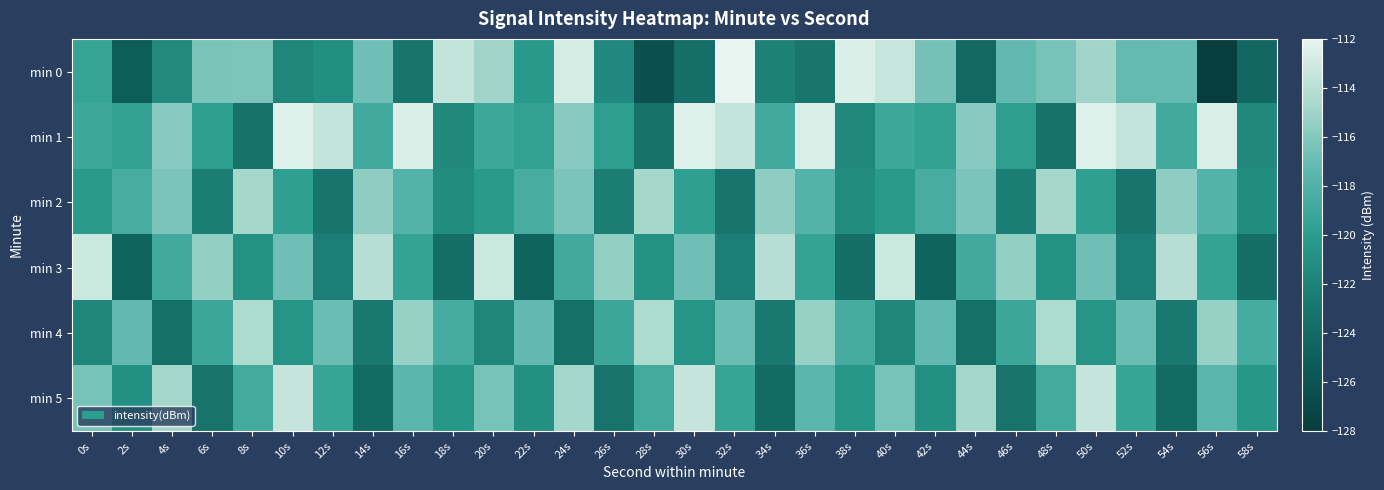

Reading left to right, list all the values displayed in this chart.

min 0: 0s=-119.4	2s=-125.2	4s=-121.5	6s=-116.4	8s=-116.2	10s=-121.7	12s=-121.0	14s=-116.7	16s=-123.0	18s=-113.5	20s=-115.0	22s=-120.3	24s=-112.8	26s=-121.5	28s=-126.3	30s=-123.7	32s=-112.0	34s=-122.1	36s=-122.9	38s=-112.6	40s=-113.4	42s=-116.5	44s=-124.1	46s=-117.2	48s=-116.4	50s=-114.9	52s=-117.1	54s=-117.1	56s=-127.9	58s=-124.3
min 1: 0s=-119.0	2s=-119.6	4s=-115.8	6s=-119.9	8s=-123.3	10s=-112.4	12s=-113.5	14s=-118.8	16s=-112.6	18s=-121.6	20s=-119.0	22s=-119.6	24s=-115.8	26s=-119.9	28s=-123.3	30s=-112.4	32s=-113.5	34s=-118.8	36s=-112.6	38s=-121.6	40s=-119.0	42s=-119.6	44s=-115.8	46s=-119.9	48s=-123.3	50s=-112.4	52s=-113.5	54s=-118.8	56s=-112.6	58s=-121.6
min 2: 0s=-120.1	2s=-118.5	4s=-116.3	6s=-122.4	8s=-114.7	10s=-119.8	12s=-123.1	14s=-115.6	16s=-117.9	18s=-121.3	20s=-120.1	22s=-118.5	24s=-116.3	26s=-122.4	28s=-114.7	30s=-119.8	32s=-123.1	34s=-115.6	36s=-117.9	38s=-121.3	40s=-120.1	42s=-118.5	44s=-116.3	46s=-122.4	48s=-114.7	50s=-119.8	52s=-123.1	54s=-115.6	56s=-117.9	58s=-121.3
min 3: 0s=-113.2	2s=-124.6	4s=-118.8	6s=-115.4	8s=-120.9	10s=-116.7	12s=-122.3	14s=-114.1	16s=-119.5	18s=-123.8	20s=-113.2	22s=-124.6	24s=-118.8	26s=-115.4	28s=-120.9	30s=-116.7	32s=-122.3	34s=-114.1	36s=-119.5	38s=-123.8	40s=-113.2	42s=-124.6	44s=-118.8	46s=-115.4	48s=-120.9	50s=-116.7	52s=-122.3	54s=-114.1	56s=-119.5	58s=-123.8
min 4: 0s=-121.7	2s=-117.2	4s=-123.5	6s=-119.1	8s=-114.4	10s=-120.6	12s=-116.9	14s=-122.8	16s=-115.3	18s=-118.6	20s=-121.7	22s=-117.2	24s=-123.5	26s=-119.1	28s=-114.4	30s=-120.6	32s=-116.9	34s=-122.8	36s=-115.3	38s=-118.6	40s=-121.7	42s=-117.2	44s=-123.5	46s=-119.1	48s=-114.4	50s=-120.6	52s=-116.9	54s=-122.8	56s=-115.3	58s=-118.6
min 5: 0s=-116.4	2s=-121.0	4s=-114.8	6s=-123.2	8s=-118.7	10s=-113.5	12s=-119.3	14s=-124.0	16s=-117.6	18s=-120.4	20s=-116.4	22s=-121.0	24s=-114.8	26s=-123.2	28s=-118.7	30s=-113.5	32s=-119.3	34s=-124.0	36s=-117.6	38s=-120.4	40s=-116.4	42s=-121.0	44s=-114.8	46s=-123.2	48s=-118.7	50s=-113.5	52s=-119.3	54s=-124.0	56s=-117.6	58s=-120.4